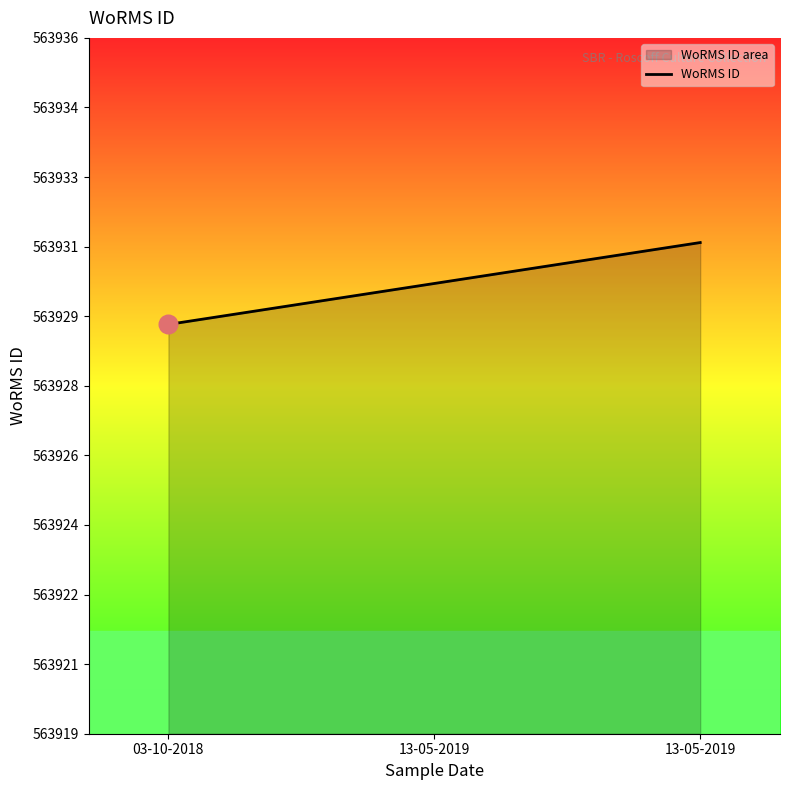

Between 13-05-2019 and 13-05-2019, which is larger?

13-05-2019